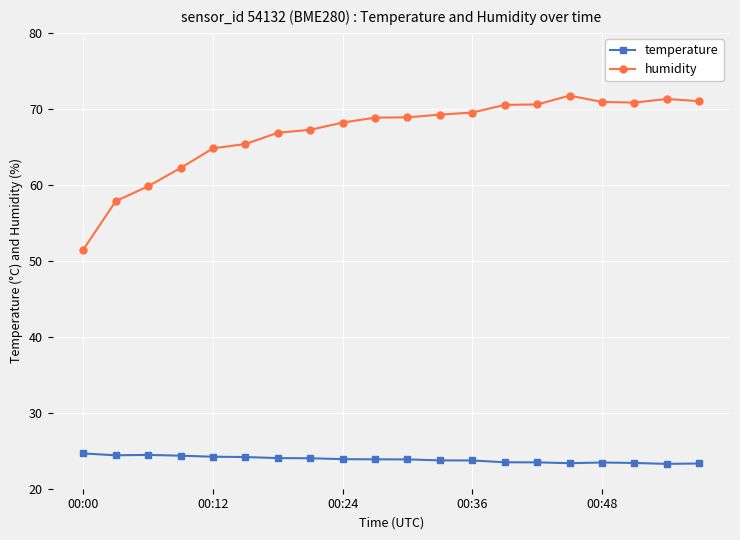

True or false: temperature and humidity intersect in this chart.

False